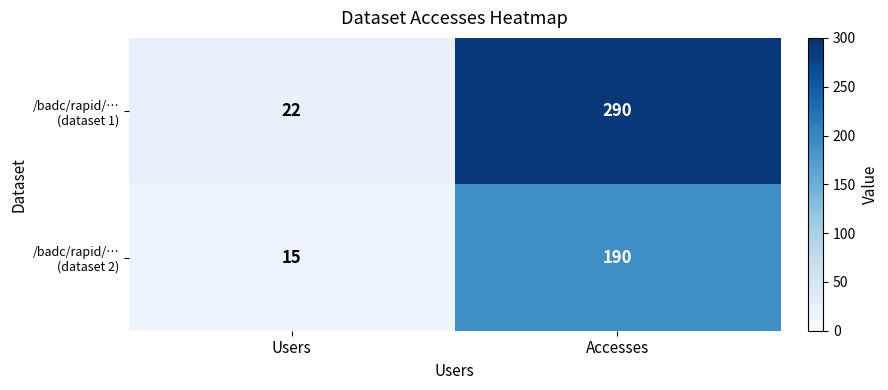

What is the minimum value shown in the chart?

15